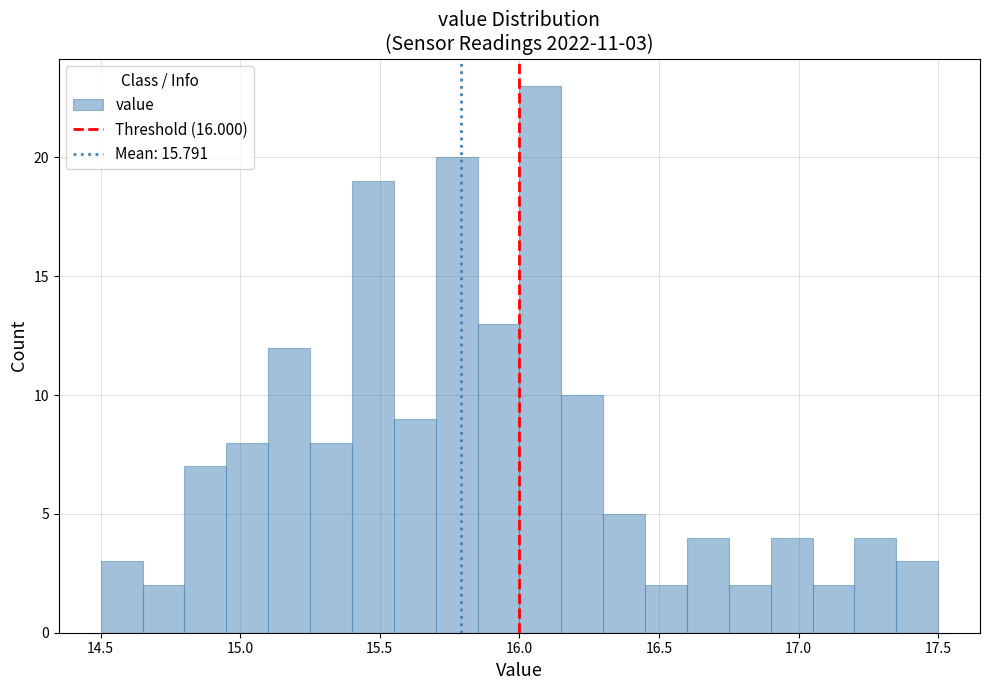

Read against the x-axis, roughly where is the centre of the tallest bar?

16.10